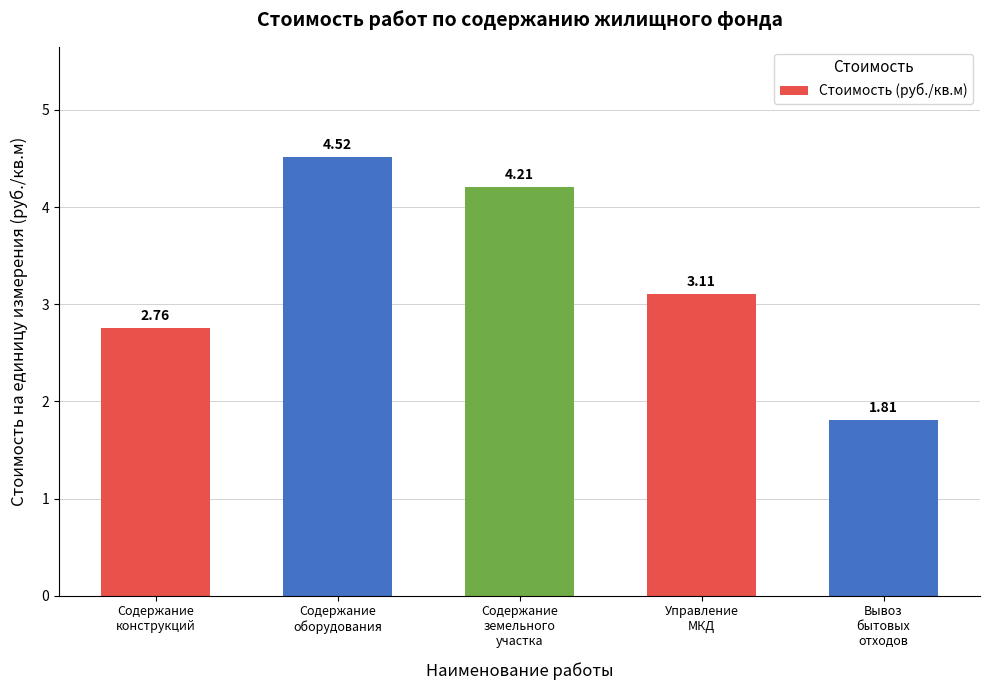

What is the approximate value at Содержание
земельного
участка?

4.2